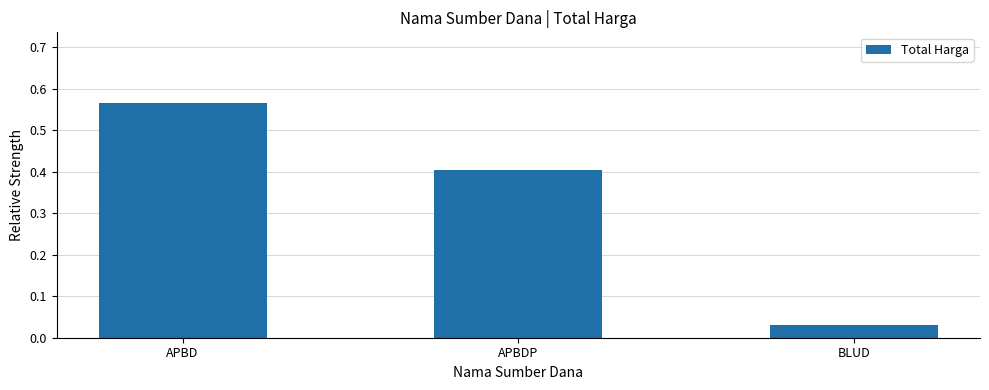

Between APBDP and APBD, which is larger?

APBD